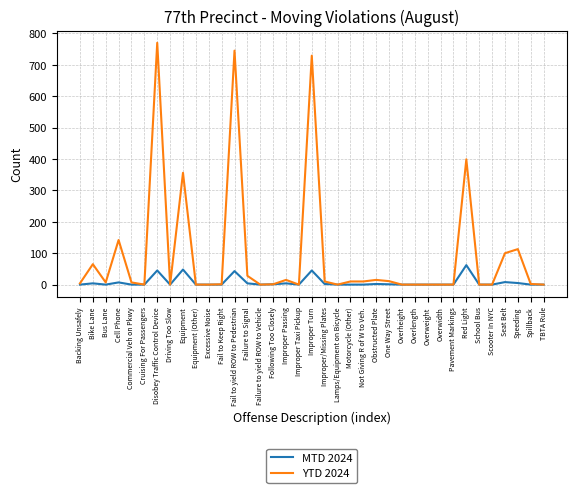

List the series in order of their overall mean, highest first.

YTD 2024, MTD 2024